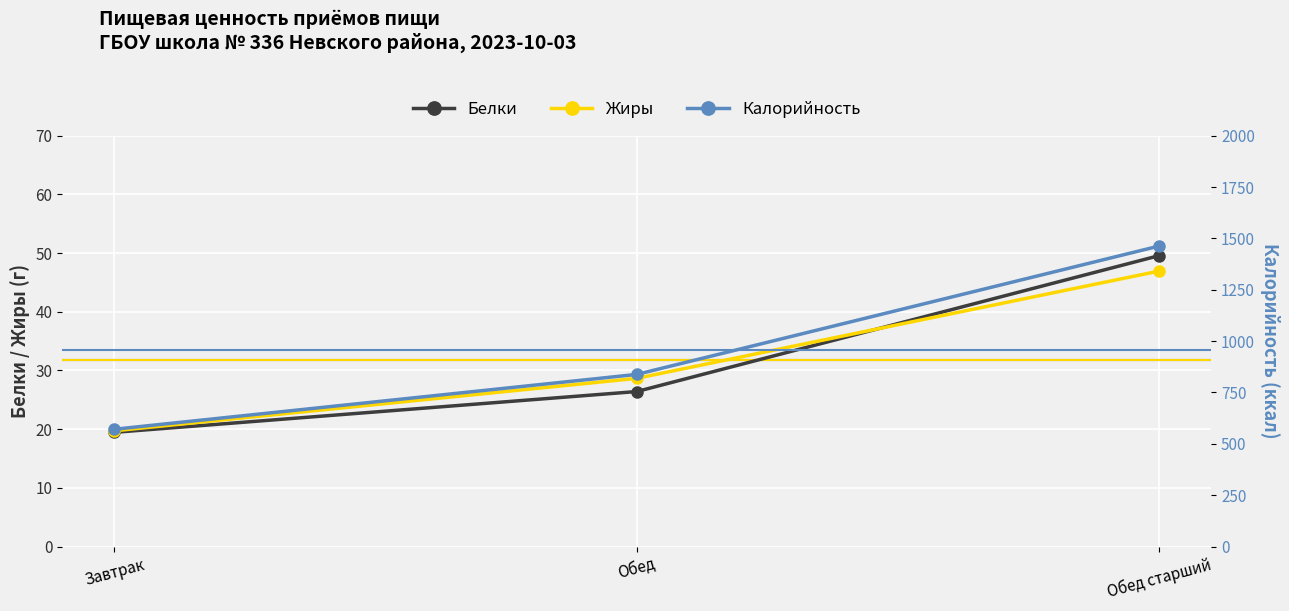

Which series has the largest range (max minus min)?

Калорийность